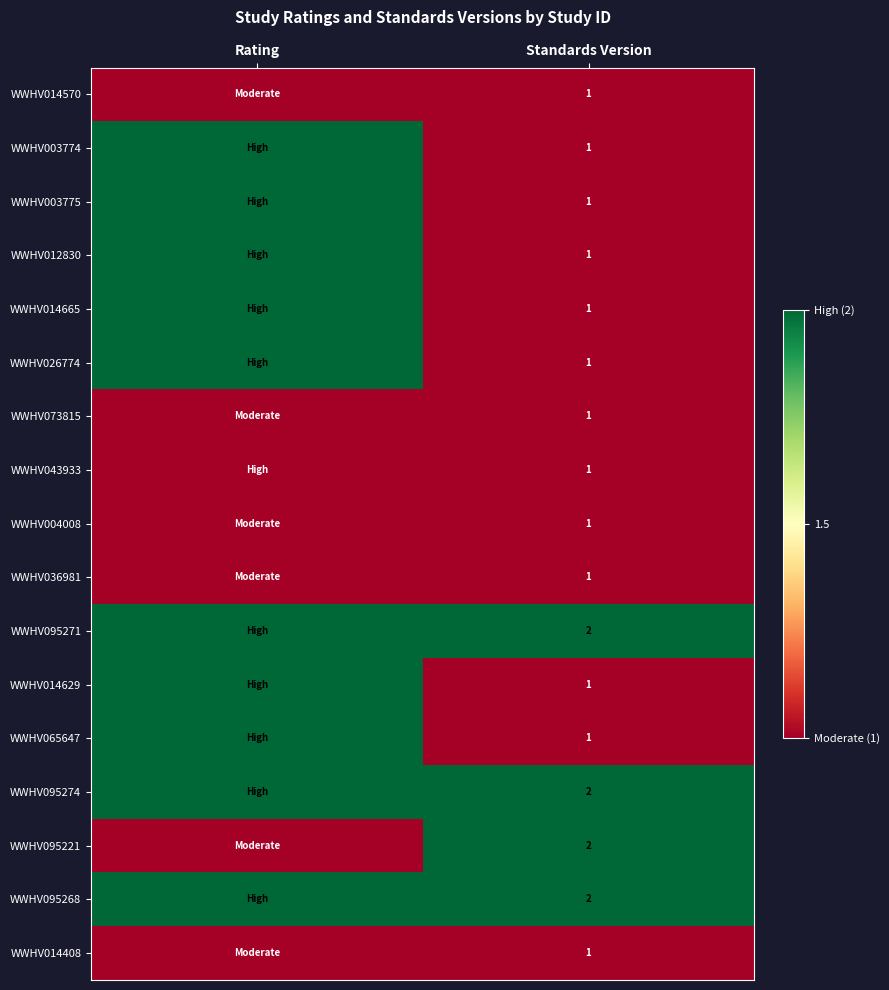

At how many categories does at least one series exceed 1?

2